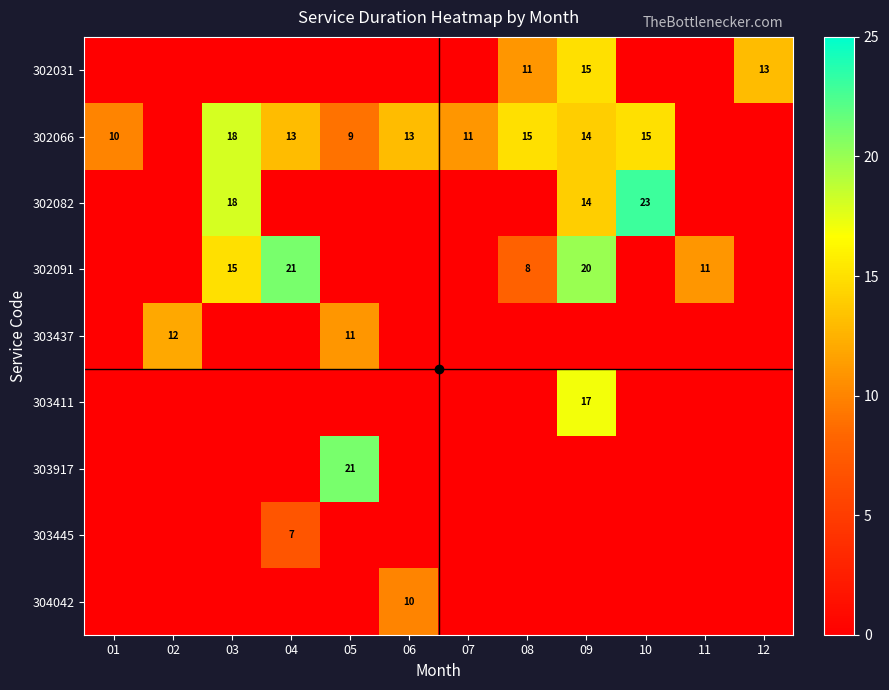

The 302091 series shows 30 at 09. True or false?

False